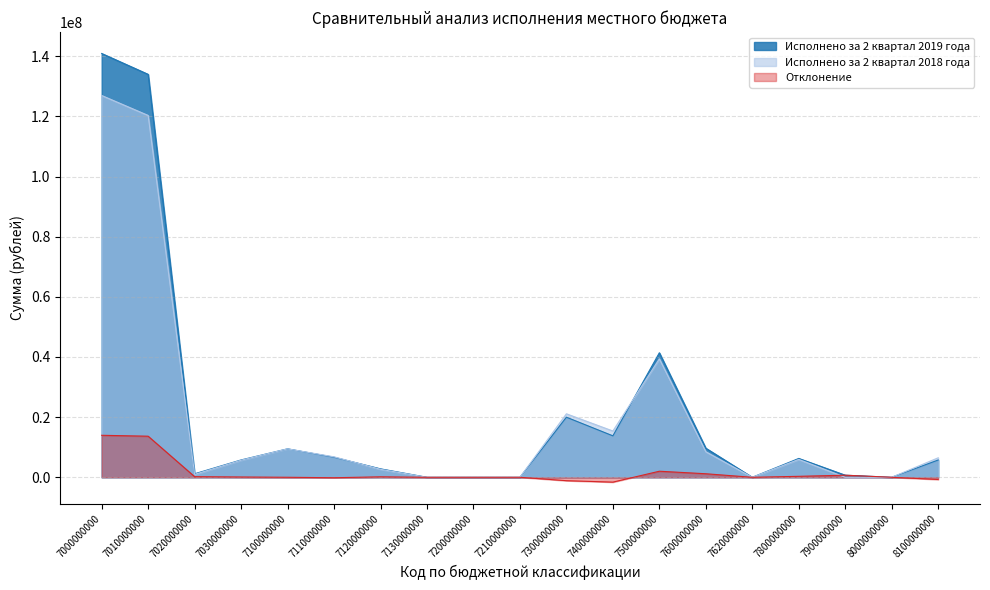

True or false: Отклонение has a value of -10296961.6 at 7130000000.

False